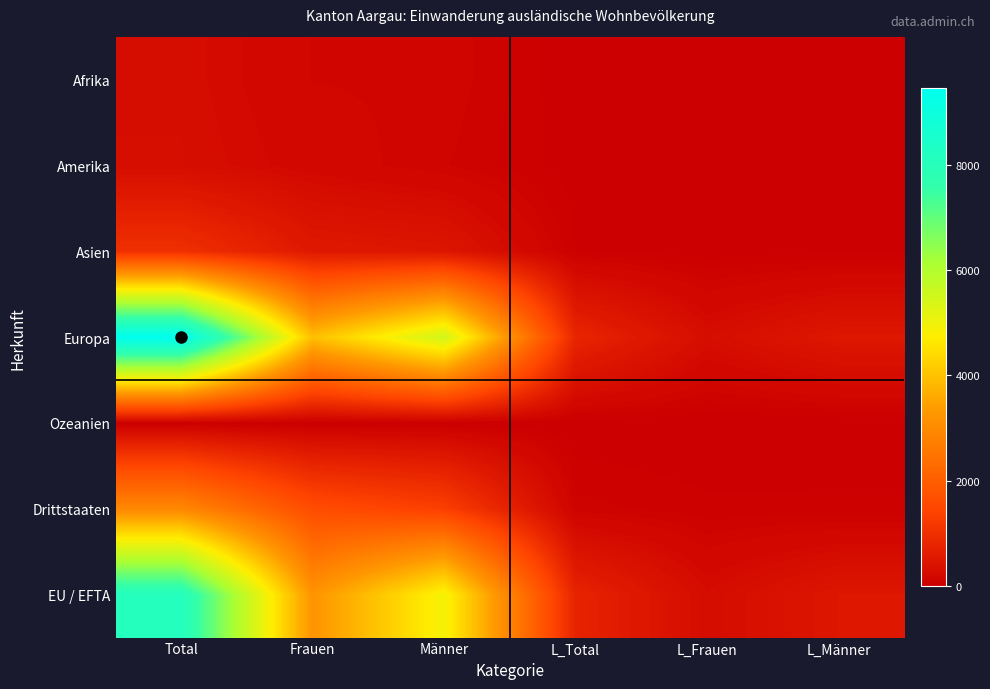

Reading left to right, transcribe all the data shown in this chart.

Afrika: Total=287	Frauen=146	Männer=141	L_Total=2	L_Frauen=0	L_Männer=2
Amerika: Total=300	Frauen=185	Männer=115	L_Total=12	L_Frauen=8	L_Männer=4
Asien: Total=1006	Frauen=534	Männer=472	L_Total=37	L_Frauen=14	L_Männer=23
Europa: Total=9456	Frauen=3956	Männer=5500	L_Total=792	L_Frauen=294	L_Männer=498
Ozeanien: Total=8	Frauen=3	Männer=5	L_Total=0	L_Frauen=0	L_Männer=0
Drittstaaten: Total=2946	Frauen=1622	Männer=1324	L_Total=90	L_Frauen=46	L_Männer=44
EU / EFTA: Total=8123	Frauen=3208	Männer=4915	L_Total=753	L_Frauen=270	L_Männer=483